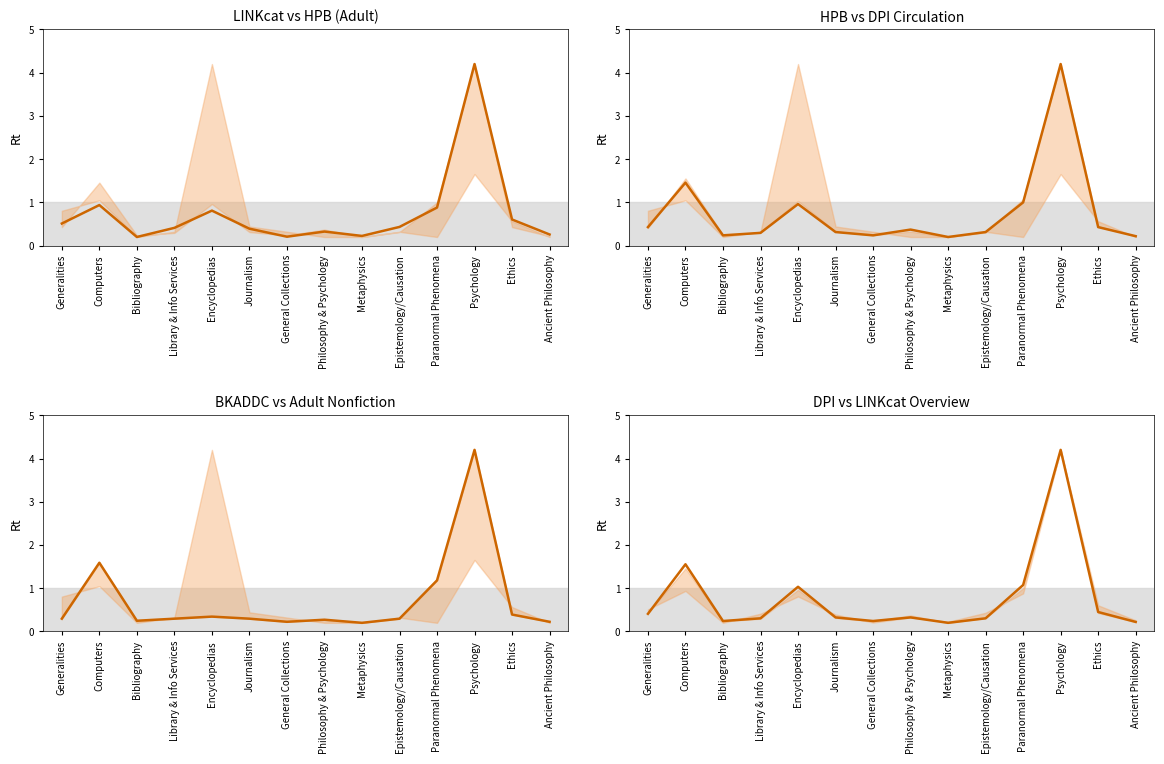

How many points are lower than both their immediate neighbors (excluding endpoints)?

3